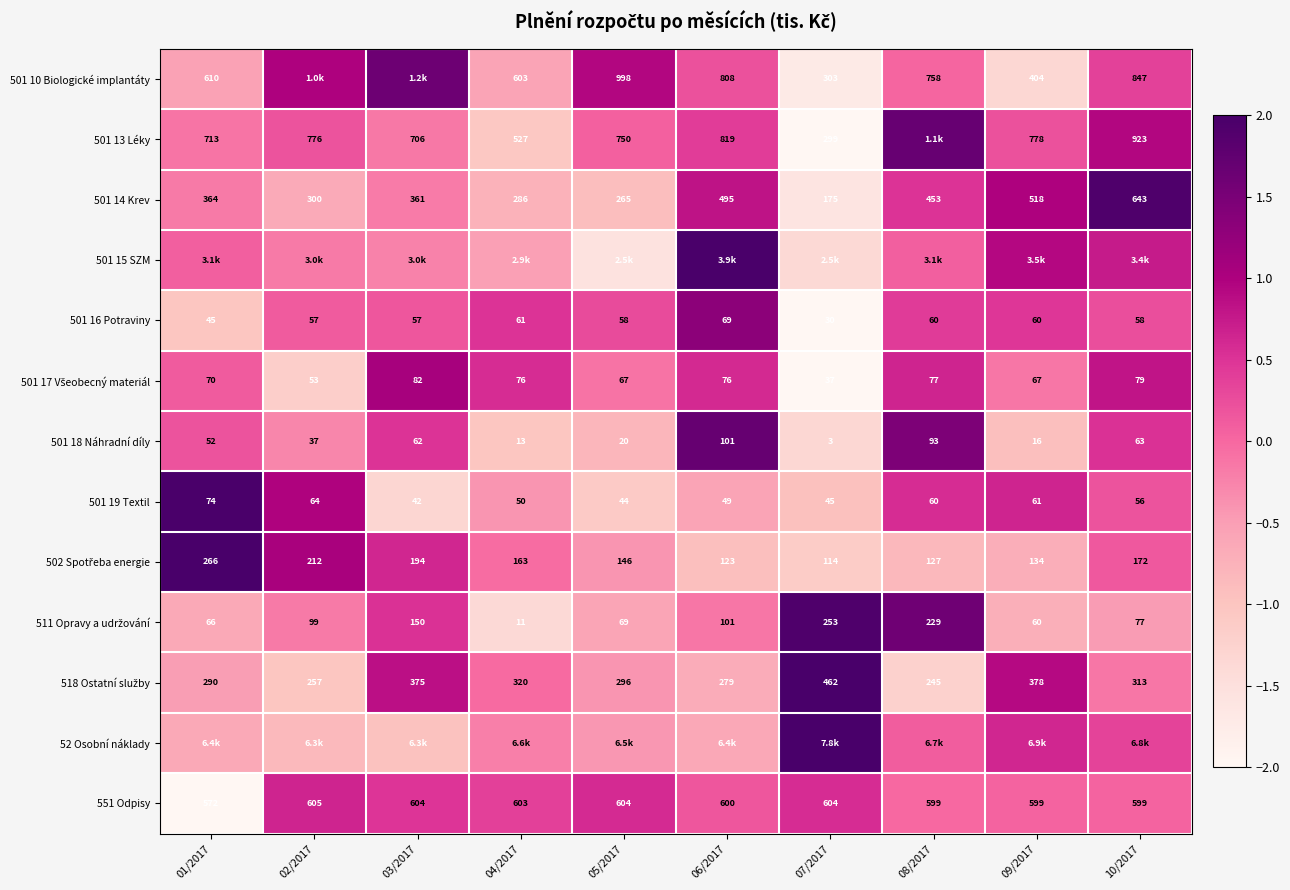

Is the value of 501 14 Krev at 03/2017 greater than the value of 501 19 Textil at 10/2017?

Yes